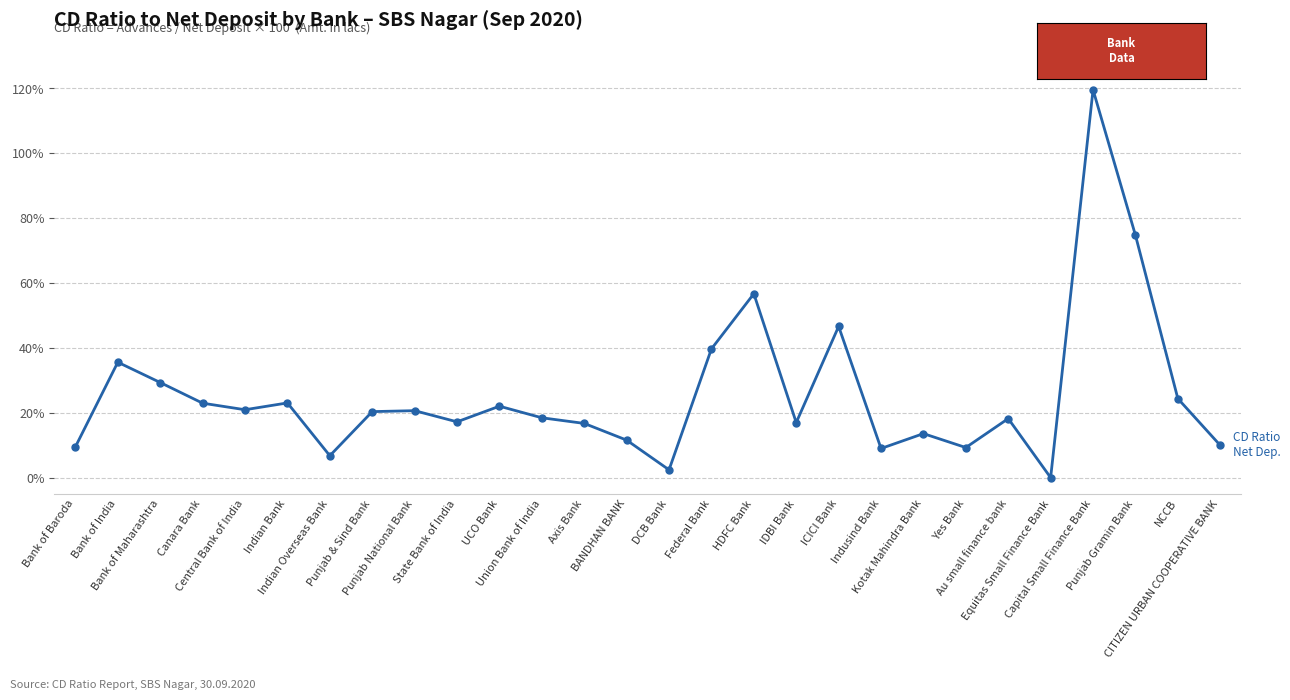

Does the chart display data point markers on the line(s)?

Yes